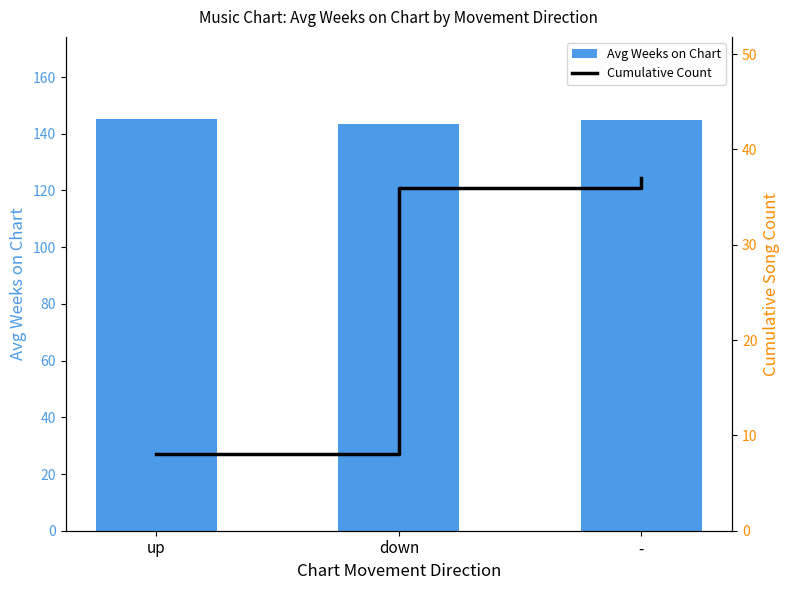

Read the Avg Weeks on Chart value at -.

145.0